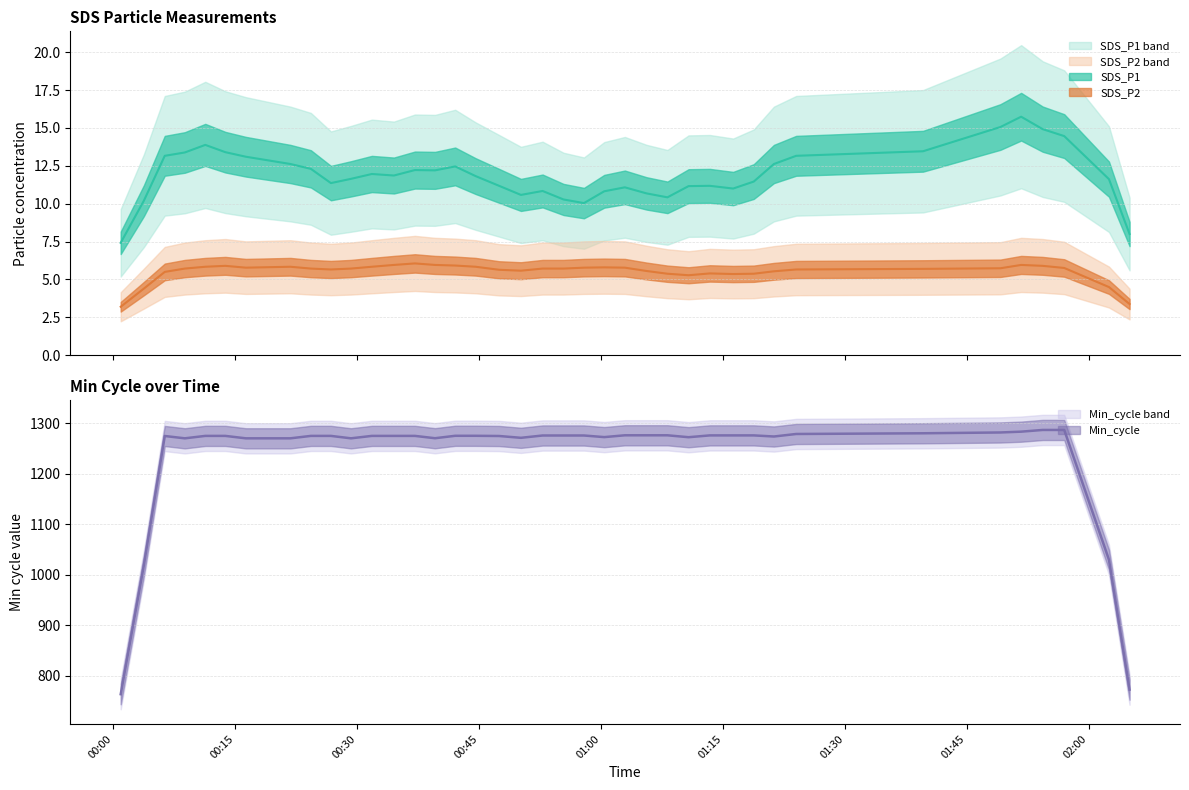

What is the sum of the Min_cycle values at 26 and 17?

2560.0